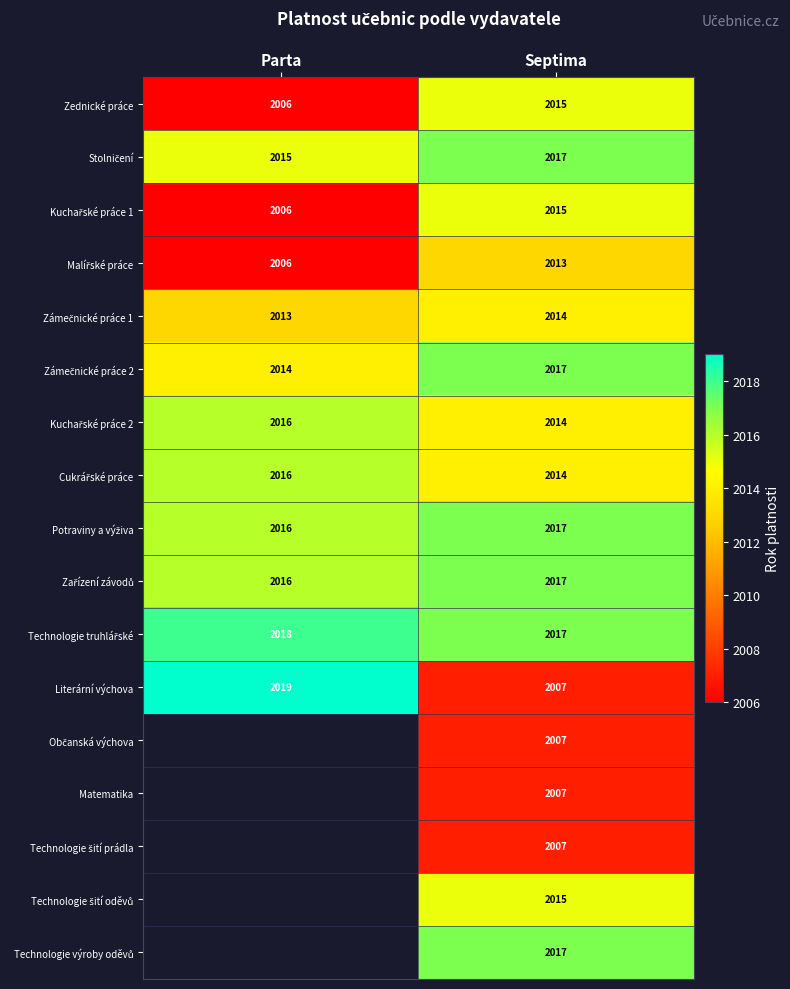

What is the total value across all series at Septima?

34230